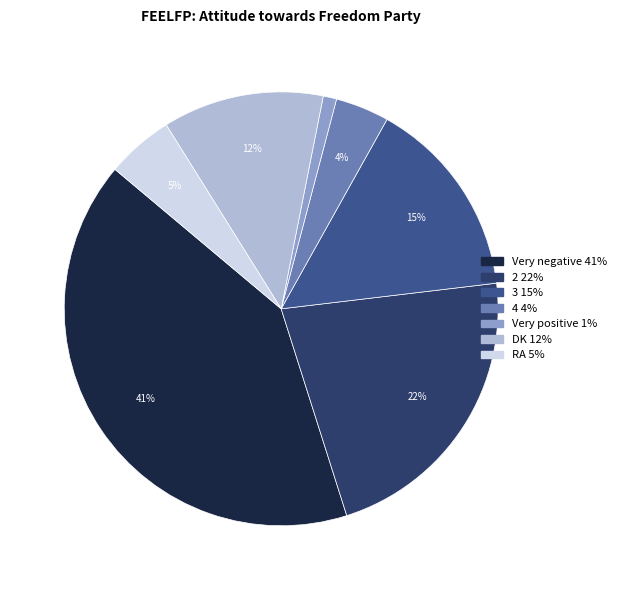

Between 2 and Very positive, which is larger?

2